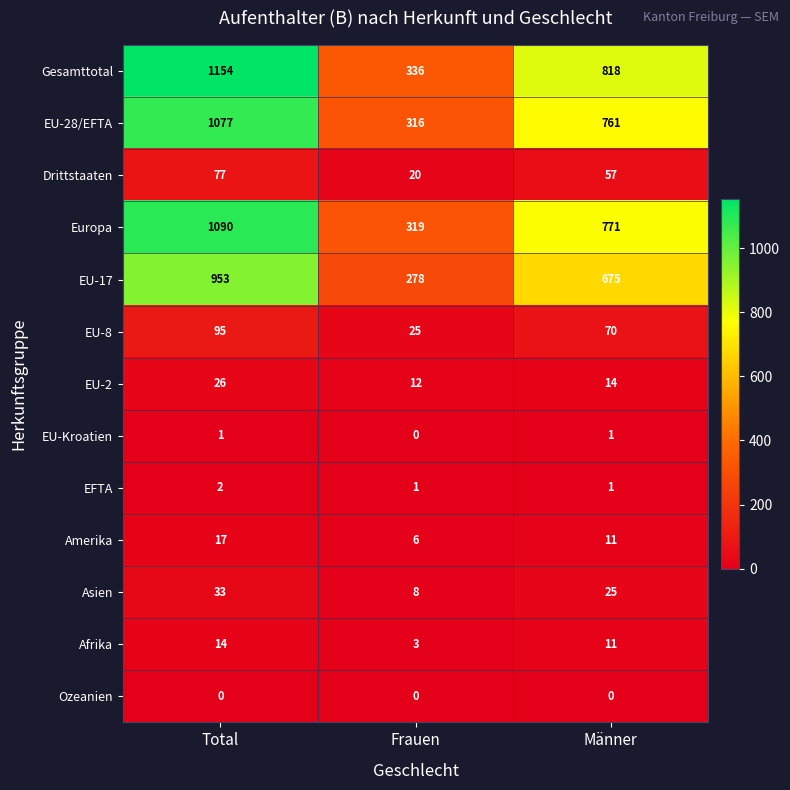

Which label corresponds to the largest value in the chart?

Total